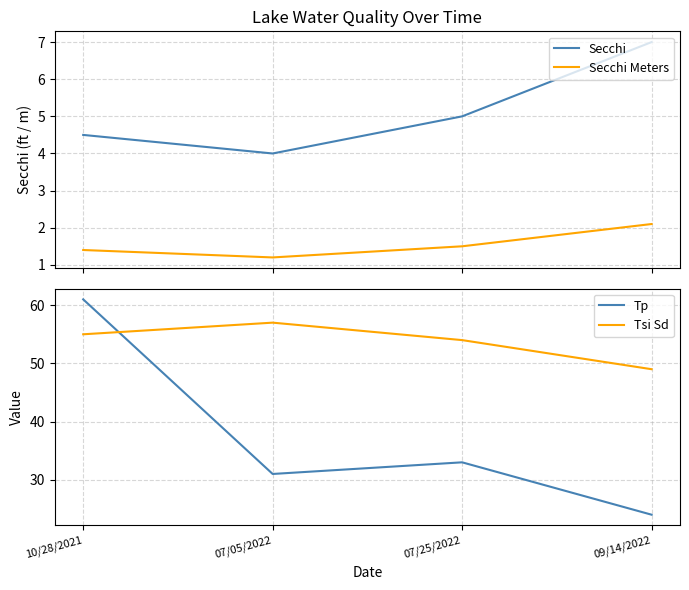

What is the total value across all series at 07/05/2022?

93.2